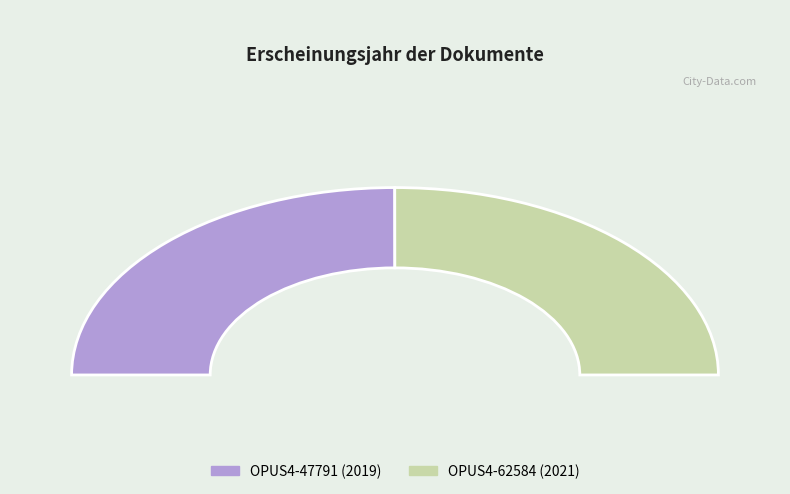

Which slice is the smallest?

OPUS4-47791